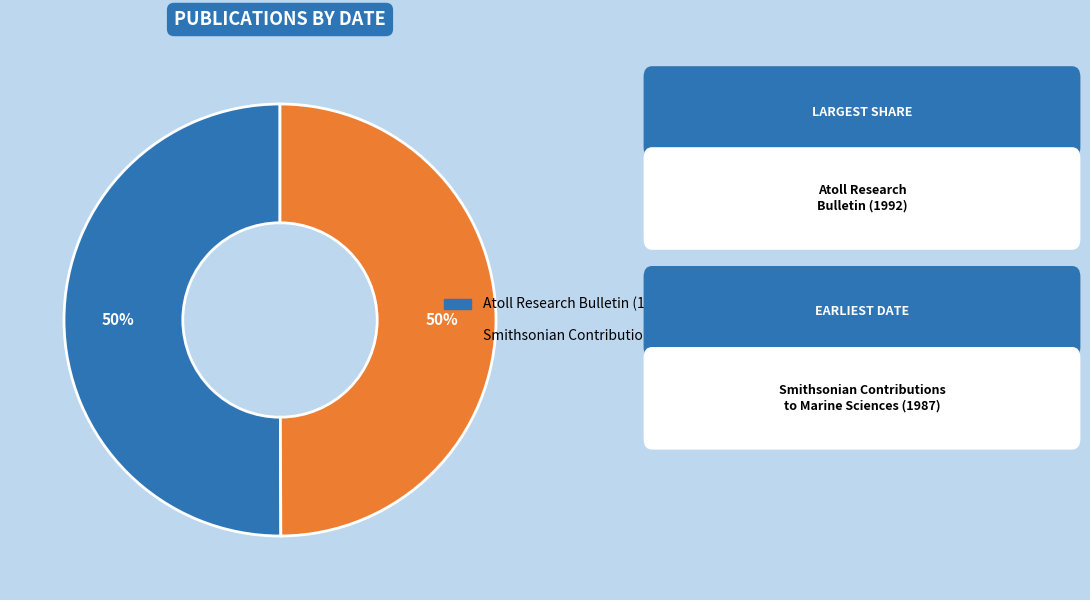

True or false: Atoll Research Bulletin (1992) accounts for 56% of the total.

False